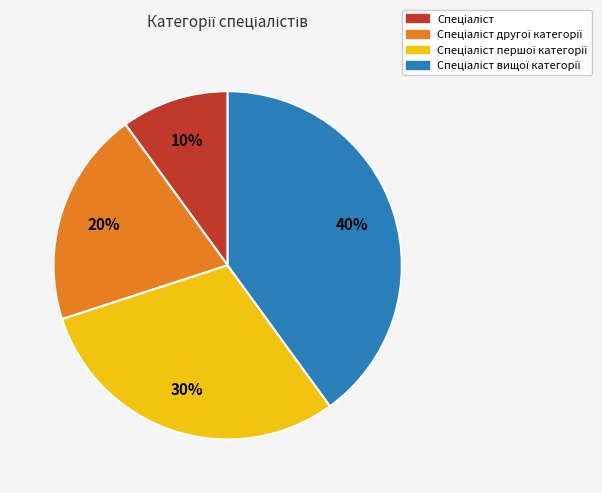

Is there any slice that represents more than half of the pie?

No